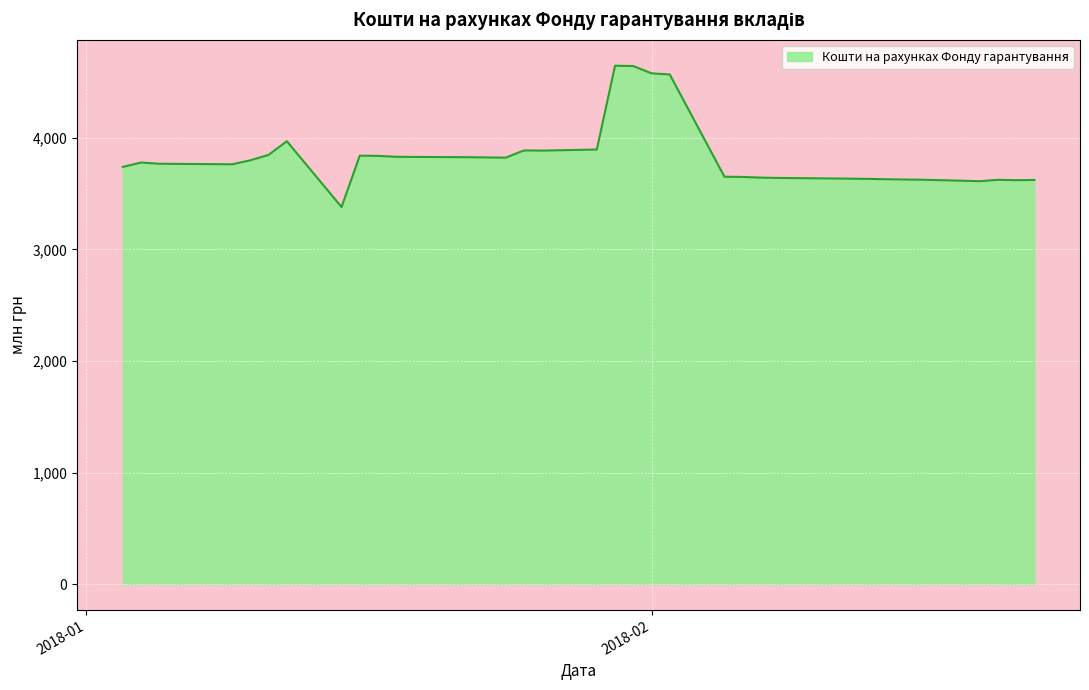

How many lines are shown in the chart?

1